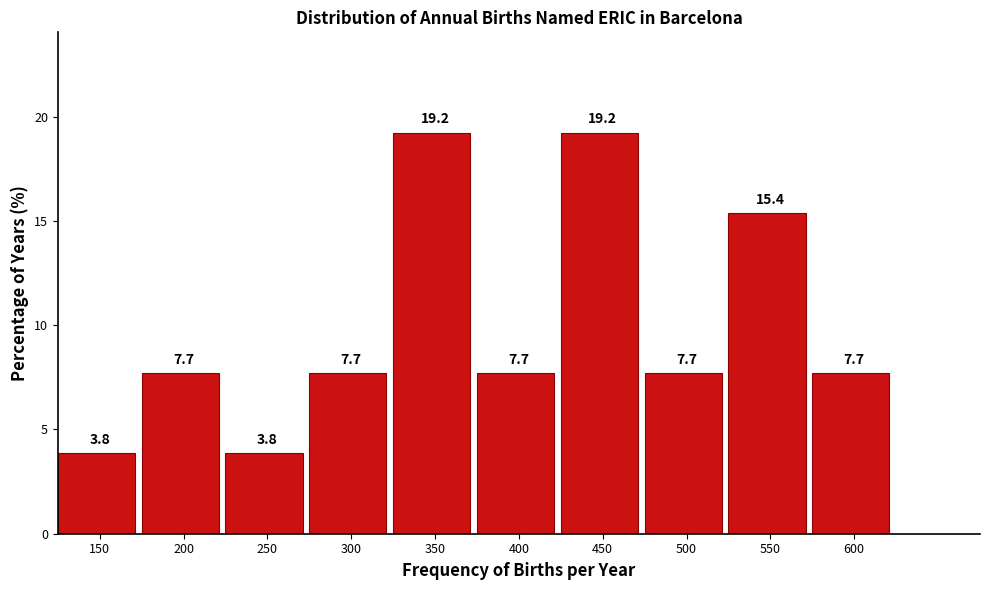

Reading left to right, list all the values displayed in this chart.

3.8	7.7	3.8	7.7	19.2	7.7	19.2	7.7	15.4	7.7